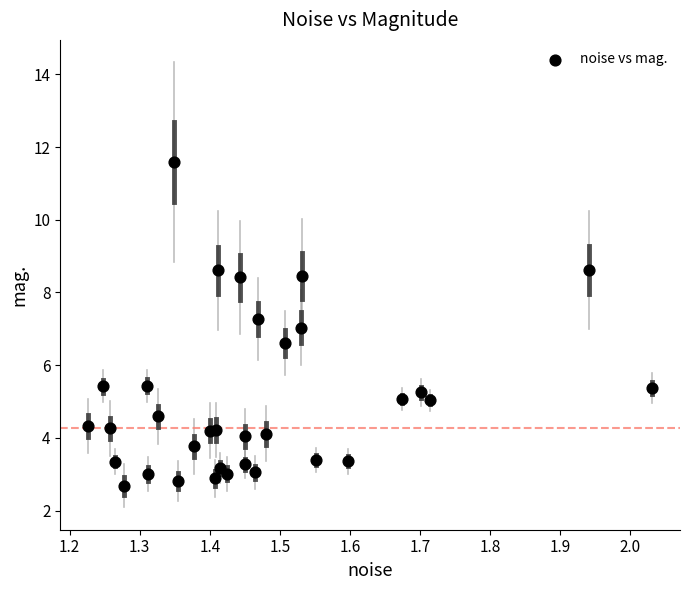

What is the range of Y values (max minus min)?

8.9